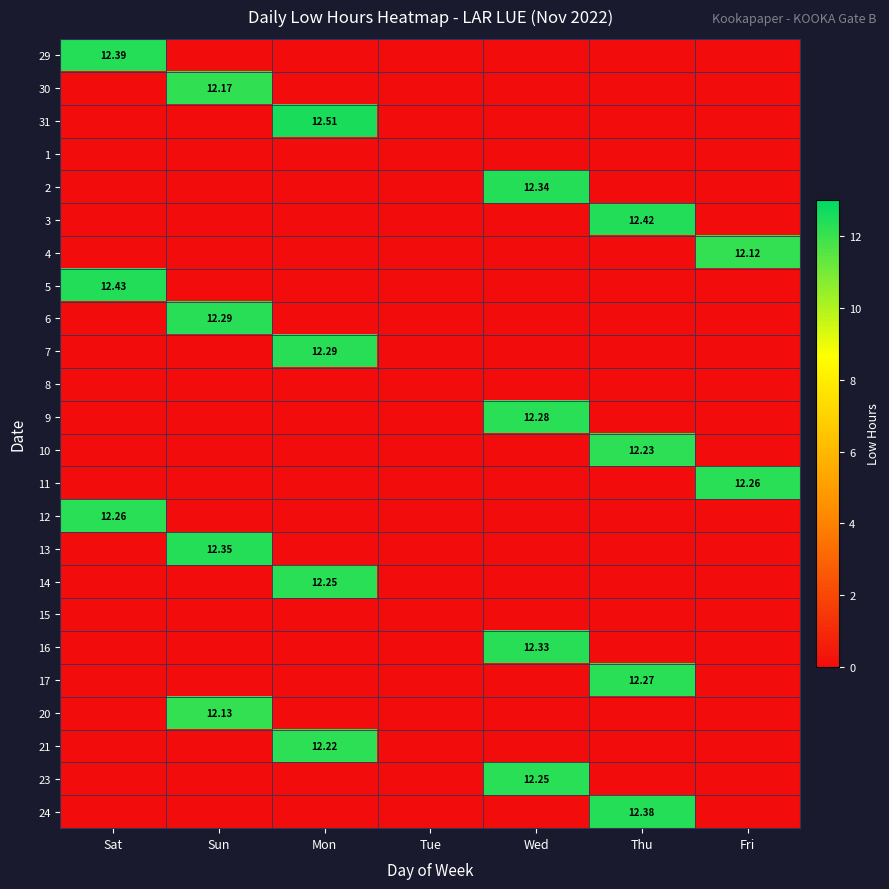

Rank the categories by 14 value from lowest to highest.

Sat, Sun, Tue, Wed, Thu, Fri, Mon